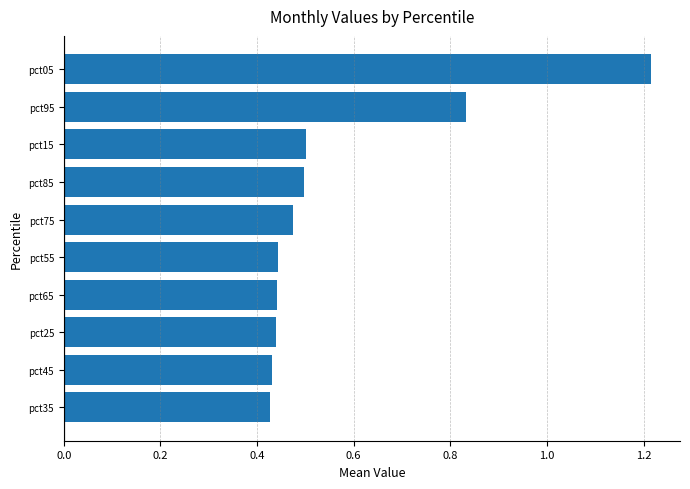

The value at pct45 is 0.7. True or false?

False